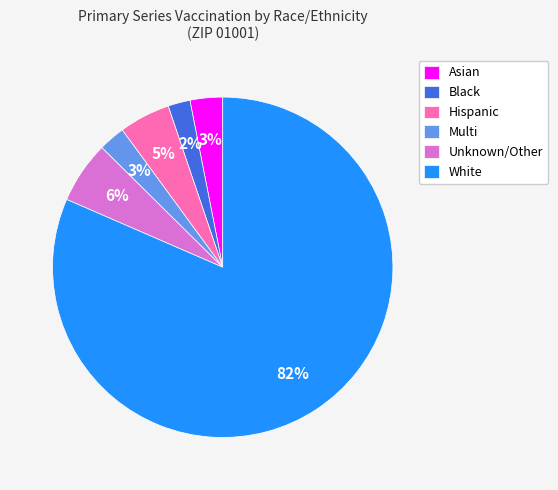

To the nearest percent, what percentage of the pie is Black?

2%